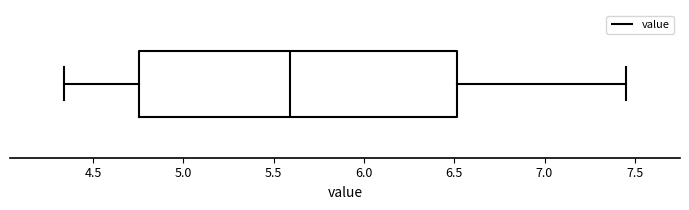

Transcribe this box plot: give where the median line is, the range the box spans, and where the two whiskers end, as read against the x-axis. The values are not printed on the chart, so give them approximately, as read against the axis.

median 5.60, box 4.75 to 6.50, whiskers 4.35 to 7.45